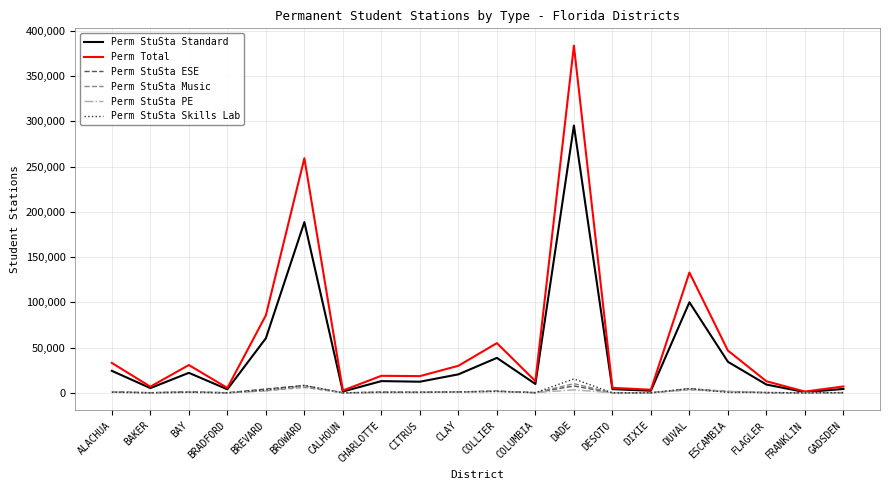

What is the sum of the Perm StuSta Music values at BAY and BAKER?

934